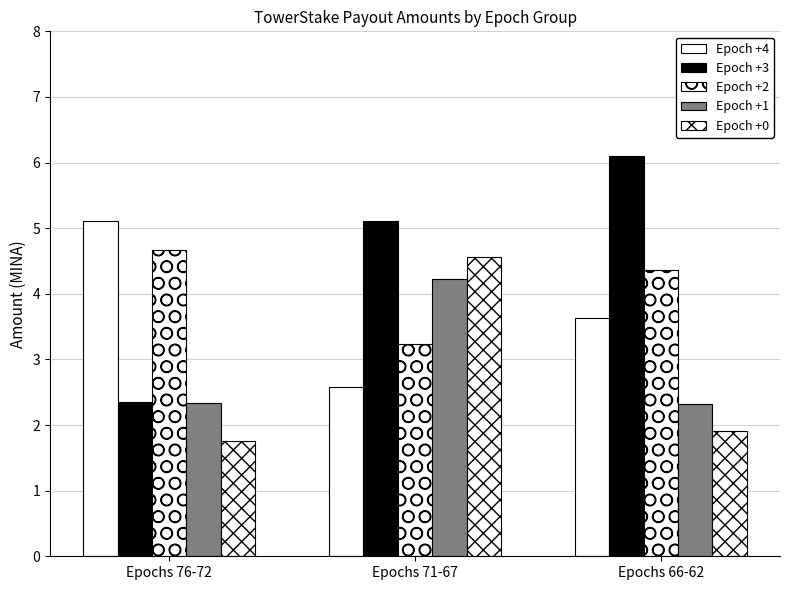

Count the number of categories in the chart.

3